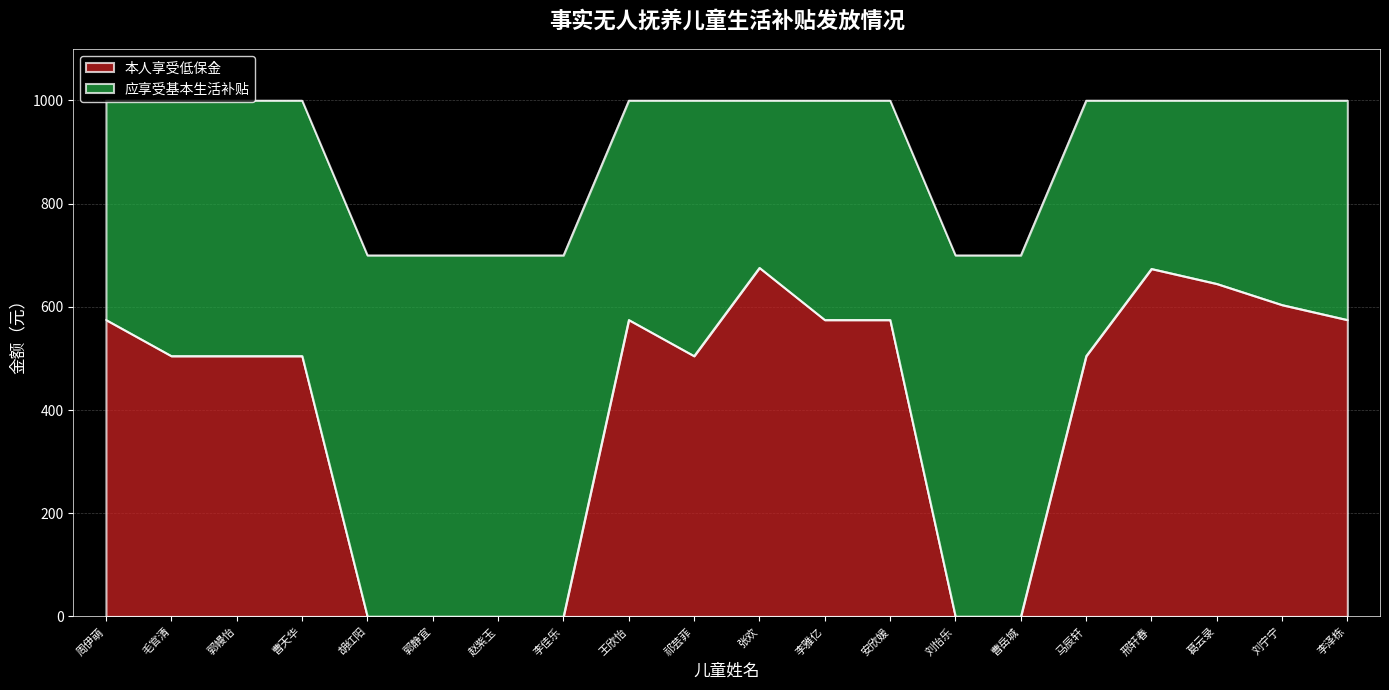

Read the value at 张欢.

676